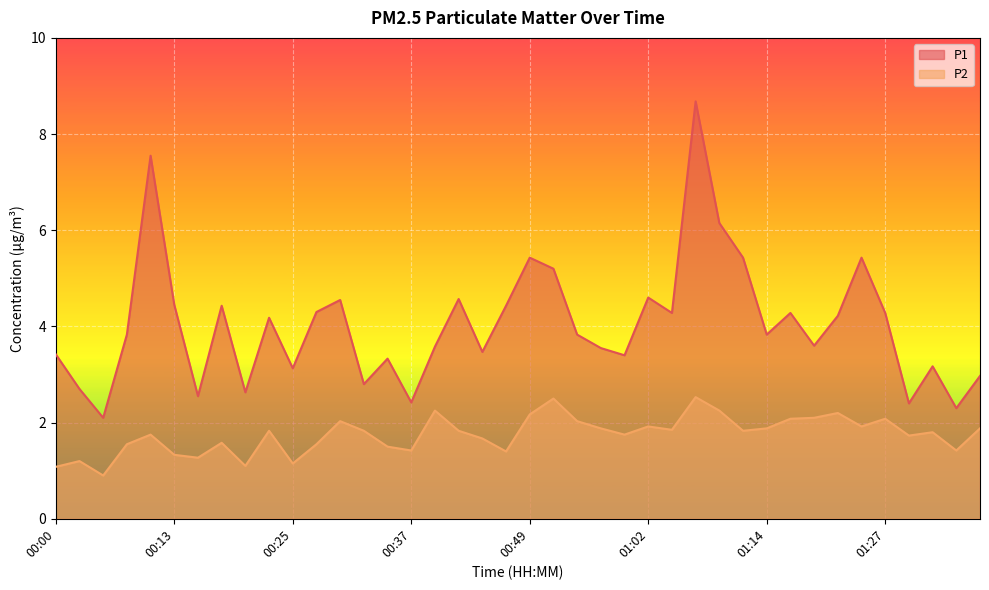

Count the number of categories in the chart.

40